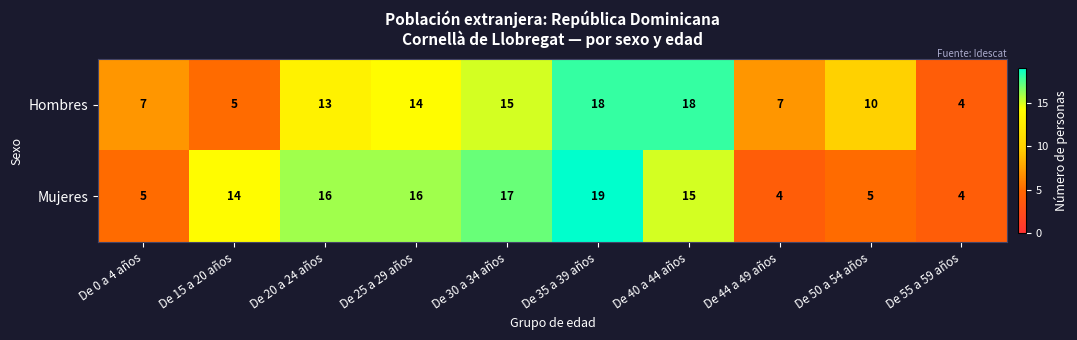

What is the difference between the maximum and minimum values in the Mujeres series?

15